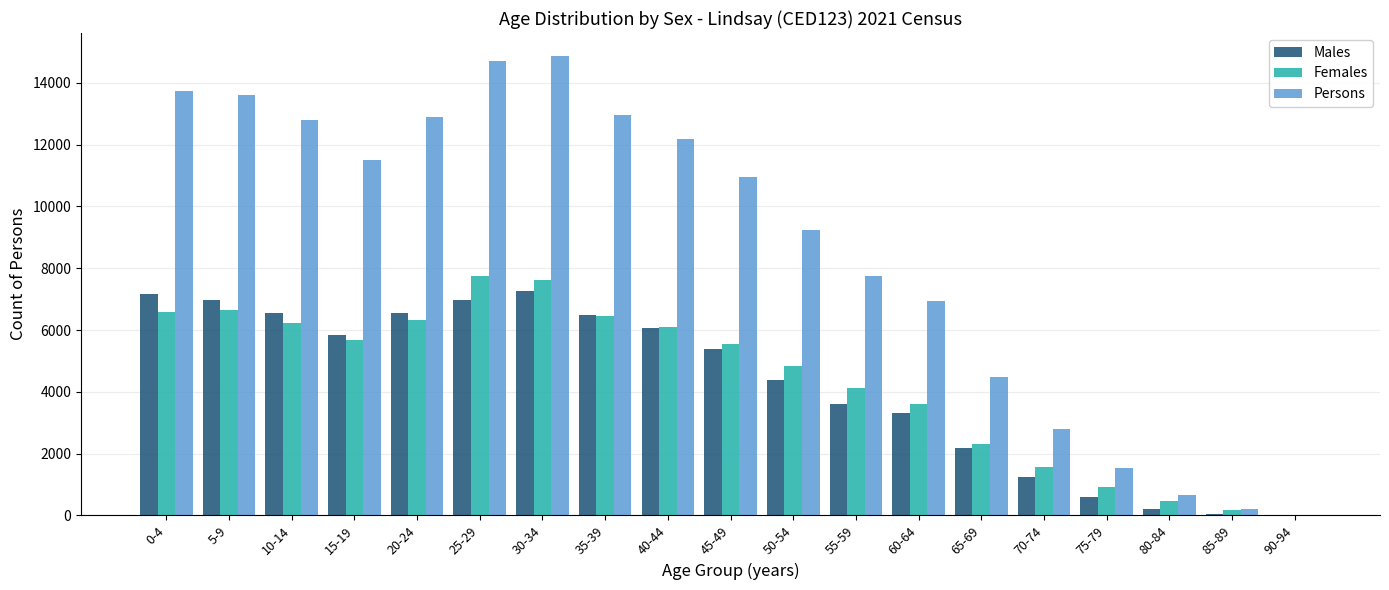

What is the highest value of the Females series?

7739